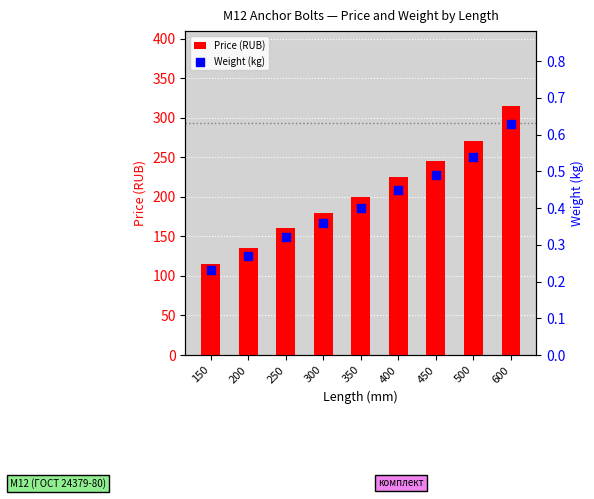

At how many categories does at least one series exceed 113?

9